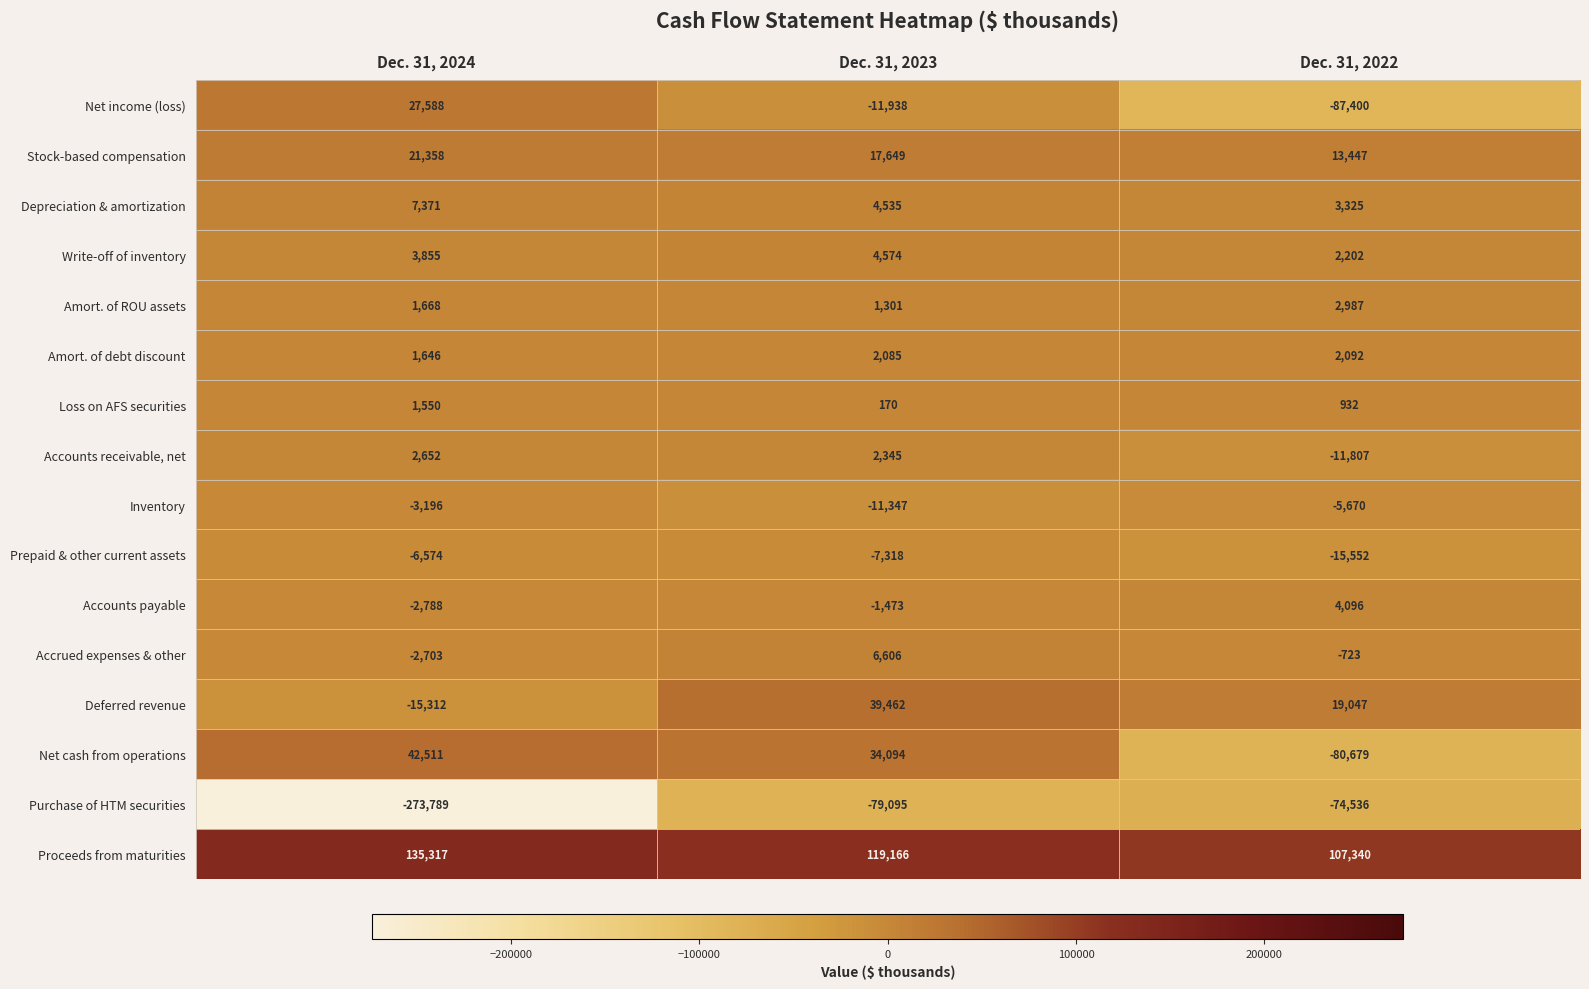

At which label does Accounts payable reach its minimum?

Dec. 31, 2024